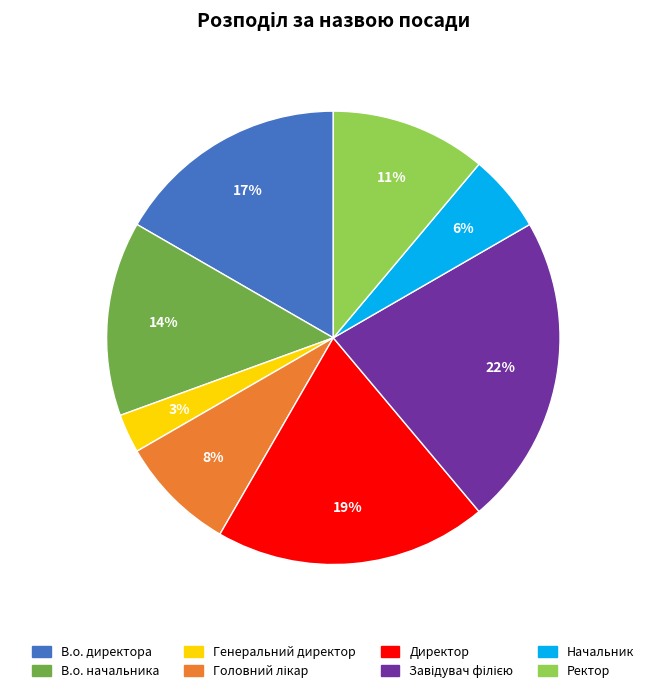

To the nearest percent, what percentage of the pie is Ректор?

11%